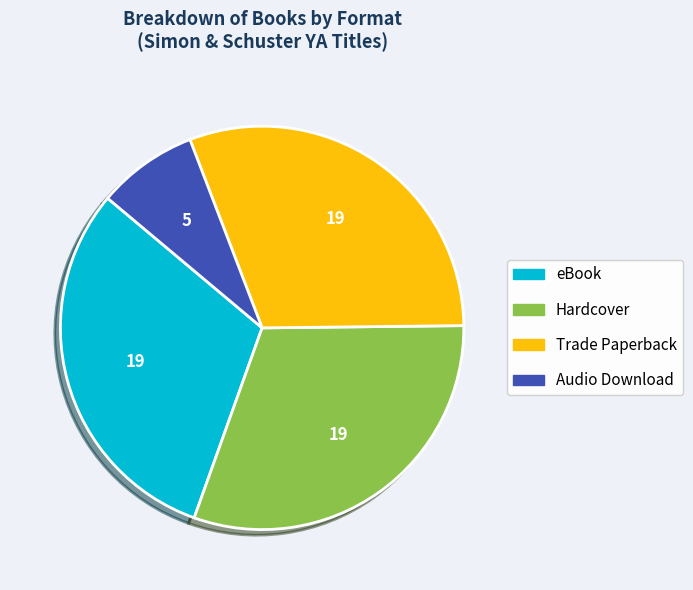

Which category has the smallest portion of the pie?

Audio Download